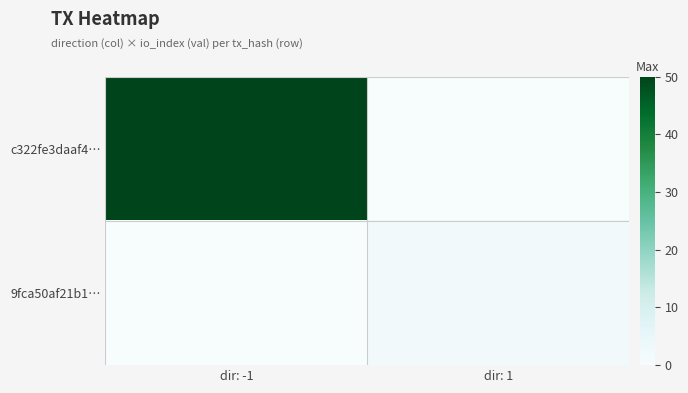

Which series changed the most between dir: -1 and dir: 1?

c322fe3daaf4…